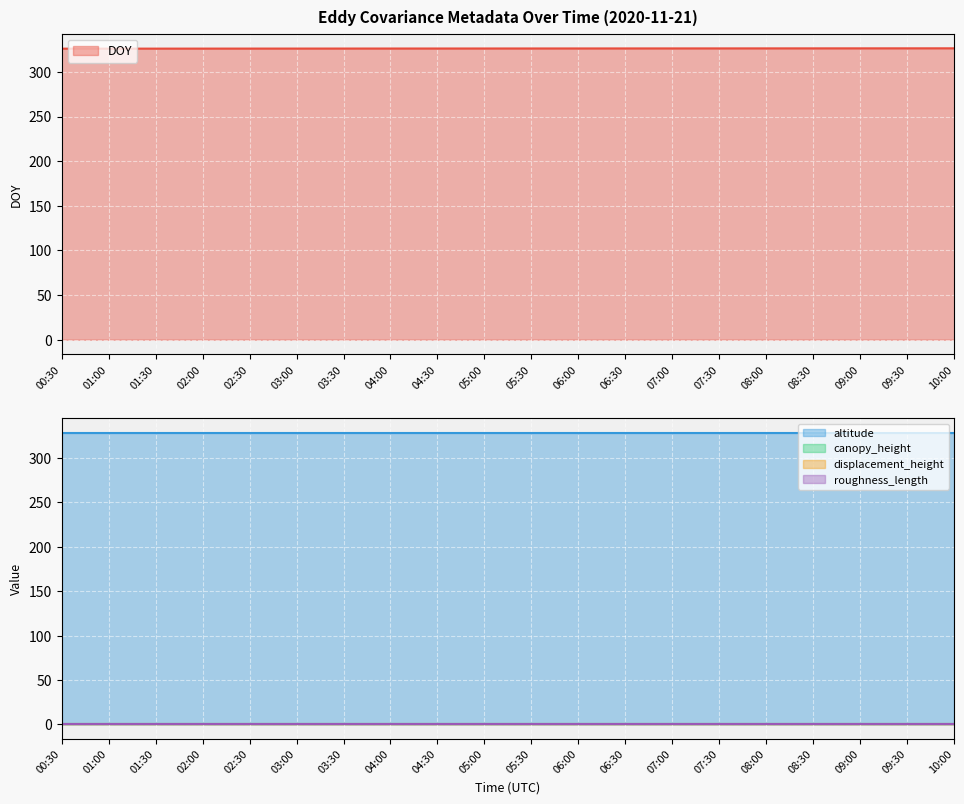

The roughness_length series shows 0.0 at 00:30. True or false?

False